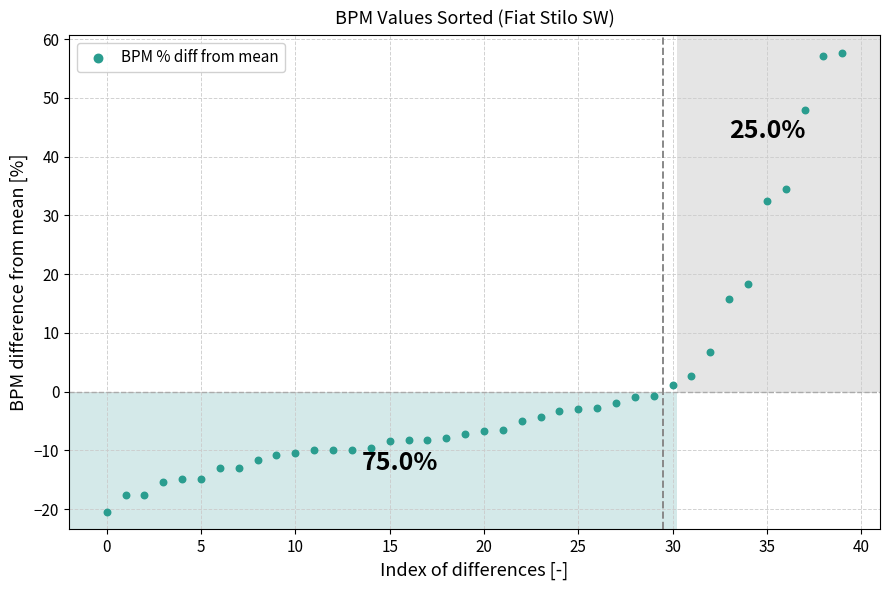

What is the range of Y values (max minus min)?

78.1